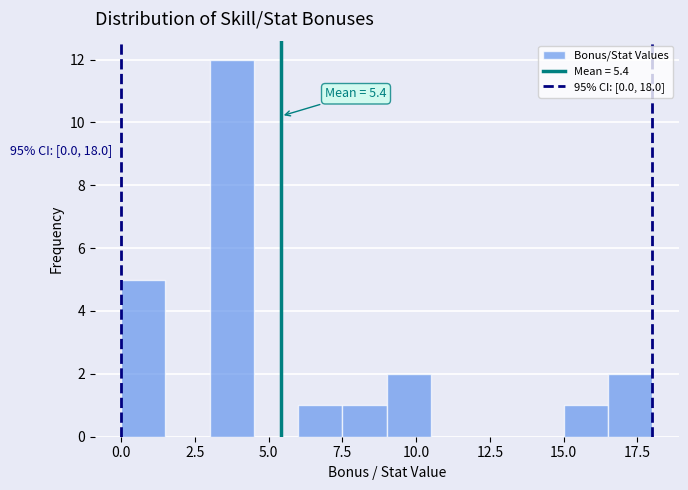

Around what value on the x-axis is the tallest bar? Give the approximate position of its centre, as read against the axis.

4.0